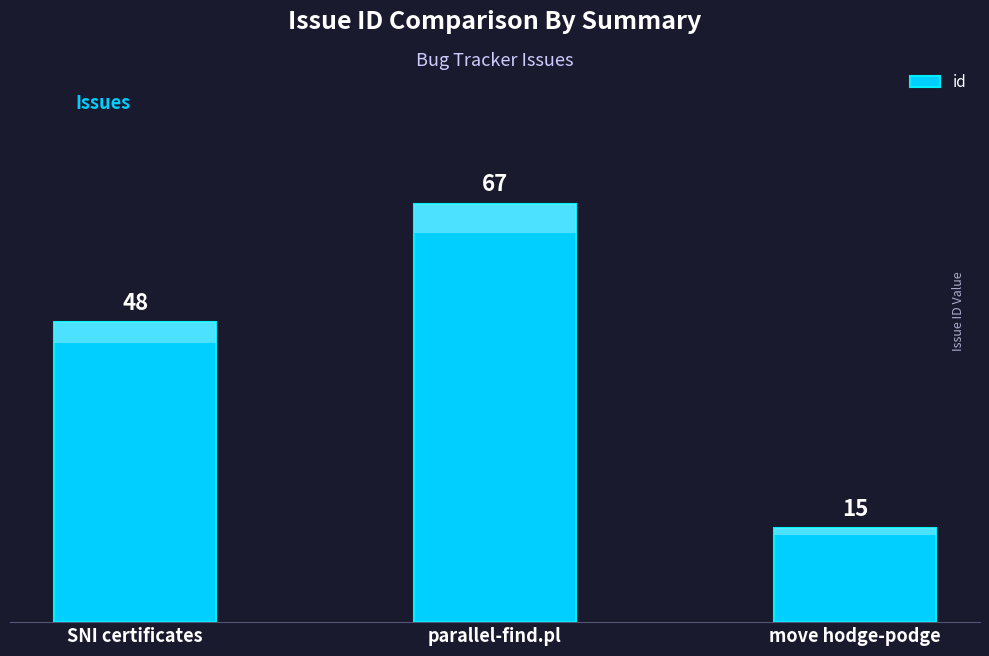

True or false: the data shows 48 at SNI certificates.

True